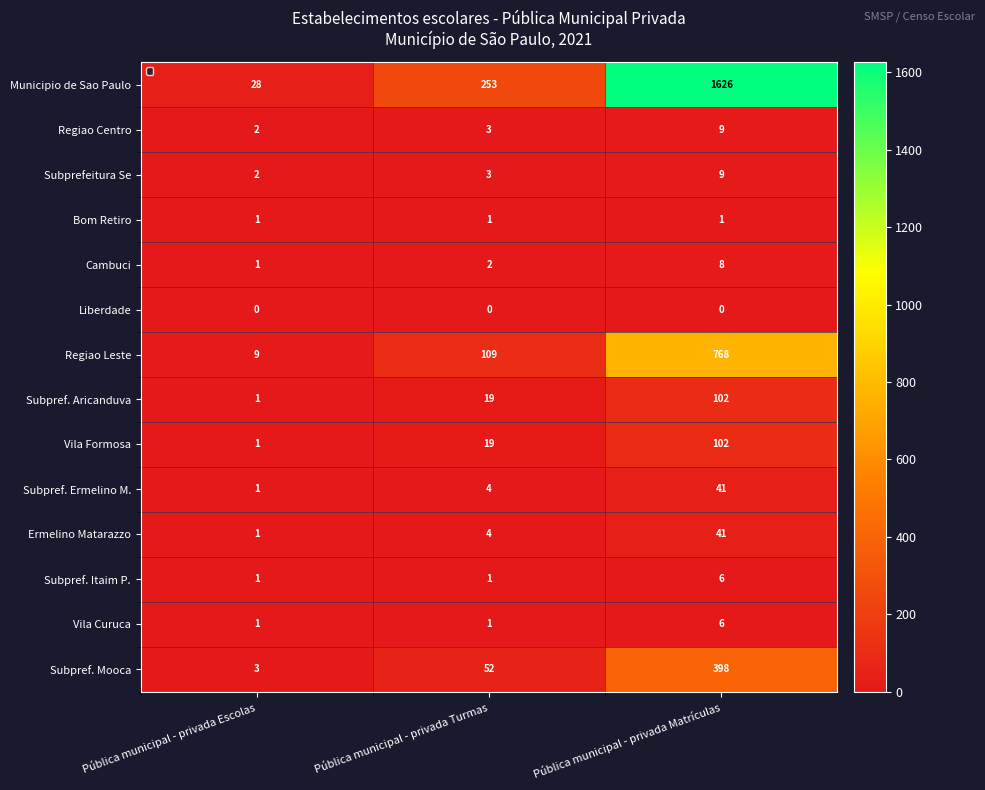

Is the value of Municipio de Sao Paulo at Pública municipal - privada Turmas greater than the value of Vila Curuca at Pública municipal - privada Matrículas?

Yes